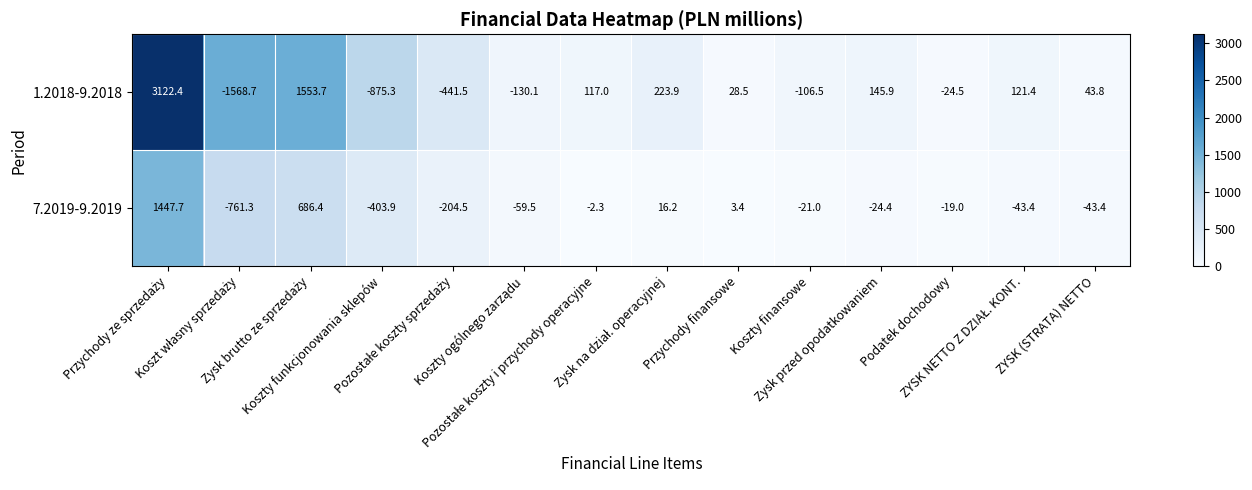

At Podatek dochodowy, list the series in order from largest to smallest.

7.2019-9.2019, 1.2018-9.2018